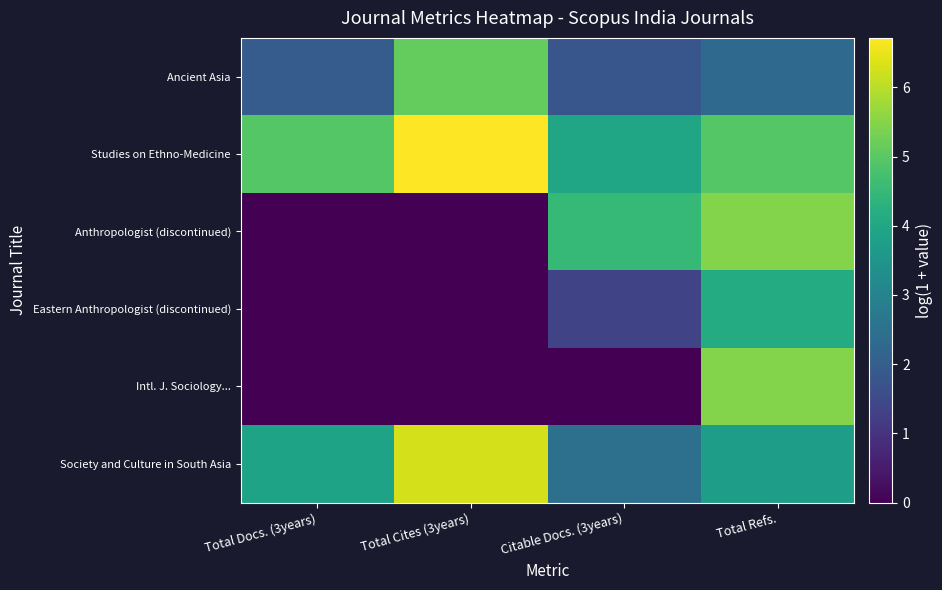

Reading left to right, transcribe all the data shown in this chart.

Ancient Asia: Total Docs. (3years)=1.9	Total Cites (3years)=5.1	Citable Docs. (3years)=1.8	Total Refs.=2.3
Studies on Ethno-Medicine: Total Docs. (3years)=5.0	Total Cites (3years)=6.7	Citable Docs. (3years)=4.0	Total Refs.=5.0
Anthropologist (discontinued): Total Docs. (3years)=0.0	Total Cites (3years)=0.0	Citable Docs. (3years)=4.5	Total Refs.=5.5
Eastern Anthropologist (discontinued): Total Docs. (3years)=0.0	Total Cites (3years)=0.0	Citable Docs. (3years)=1.4	Total Refs.=4.1
Intl. J. Sociology...: Total Docs. (3years)=0.0	Total Cites (3years)=0.0	Citable Docs. (3years)=0.0	Total Refs.=5.5
Society and Culture in South Asia: Total Docs. (3years)=3.9	Total Cites (3years)=6.3	Citable Docs. (3years)=2.5	Total Refs.=3.7